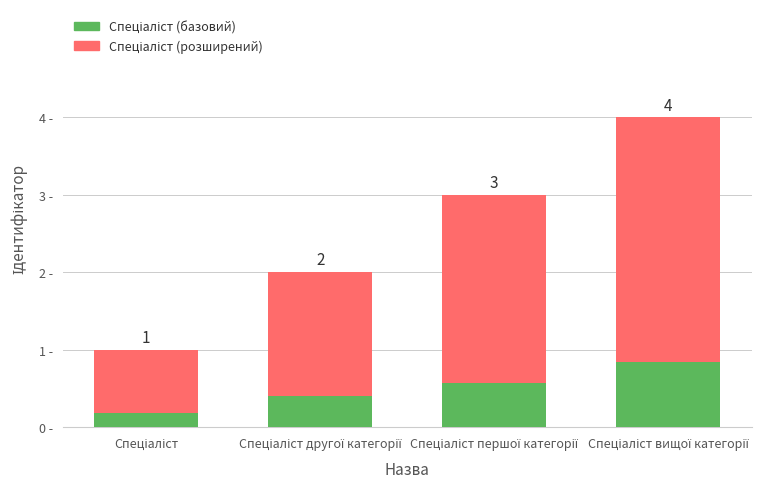

At how many categories does at least one series exceed 1?

3